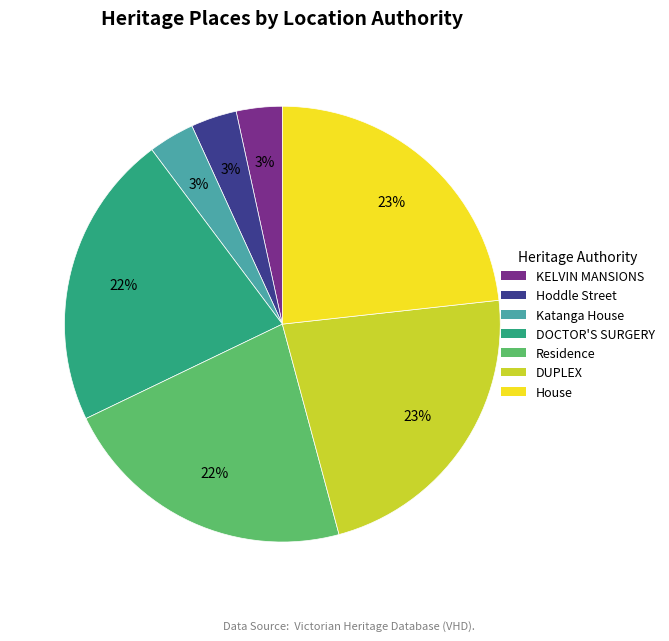

How many segments does this pie chart have?

7